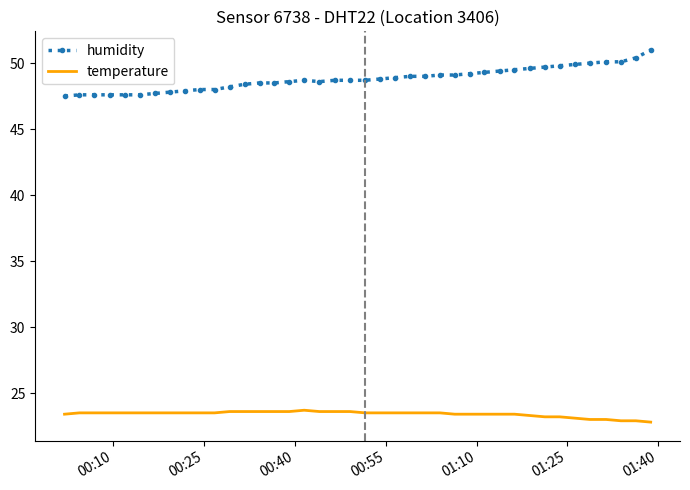

True or false: temperature and humidity intersect in this chart.

False